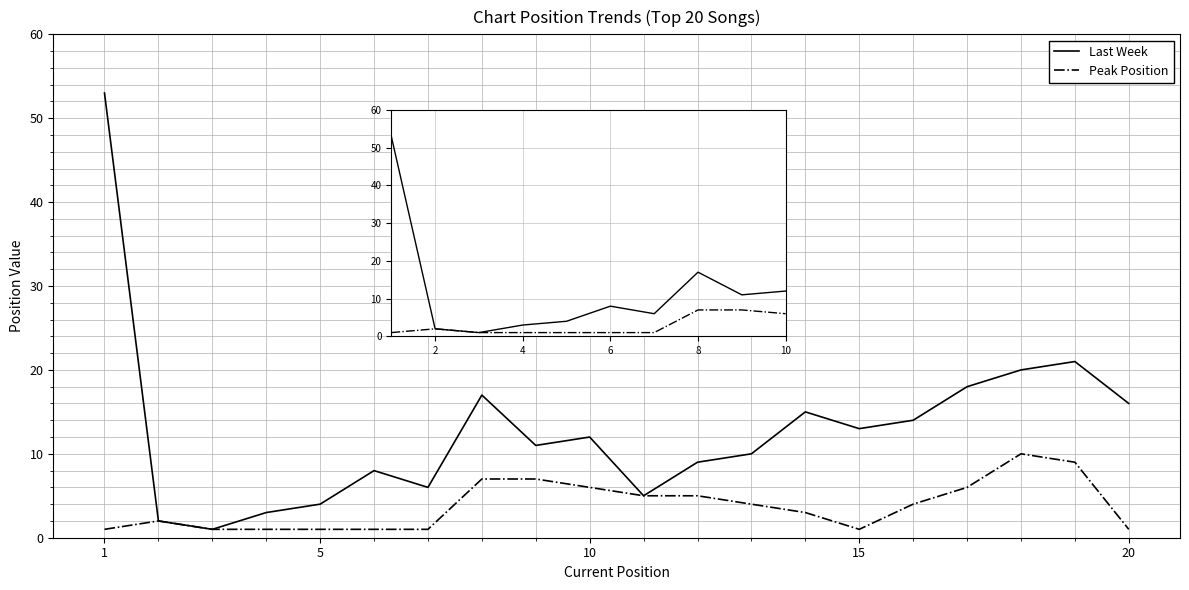

What are all the series names shown in the legend?

Last Week, Peak Position